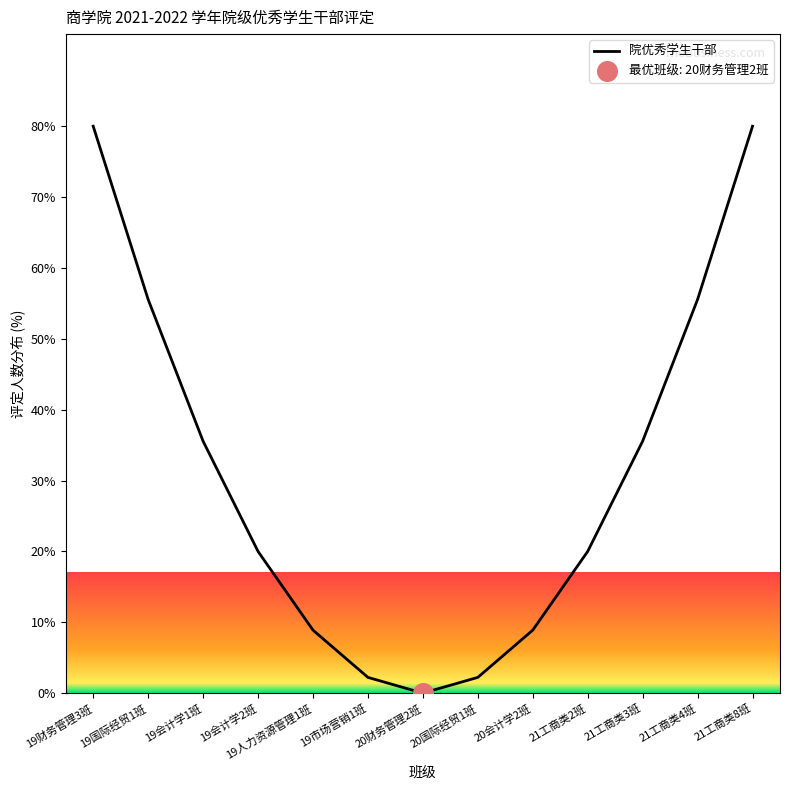

What is the ratio of the value at 21工商类2班 to the value at 19市场营销1班?

9.0